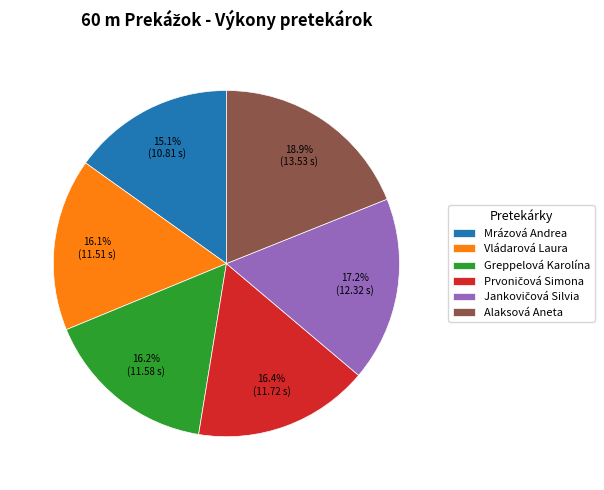

Is there a majority slice in this chart?

No